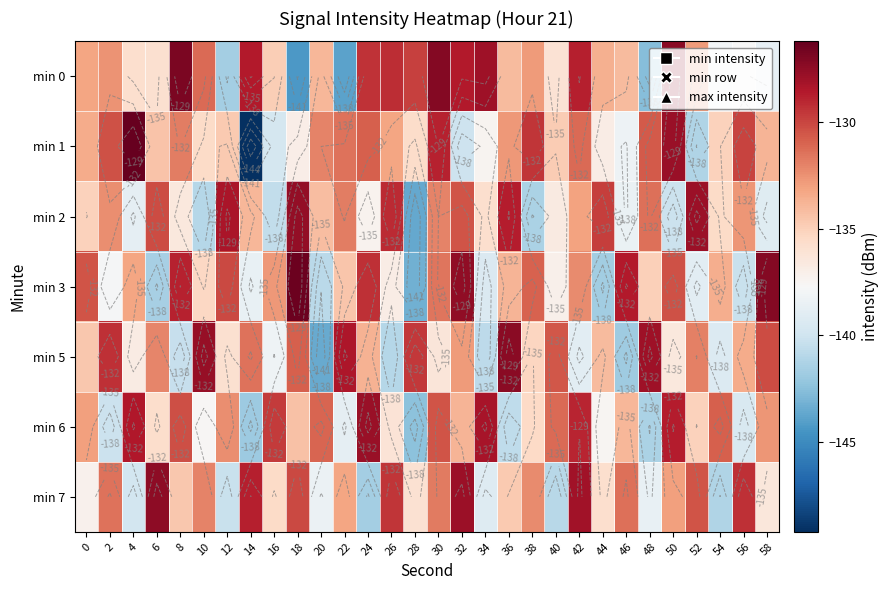

What is the minimum value for min 7?

-141.6